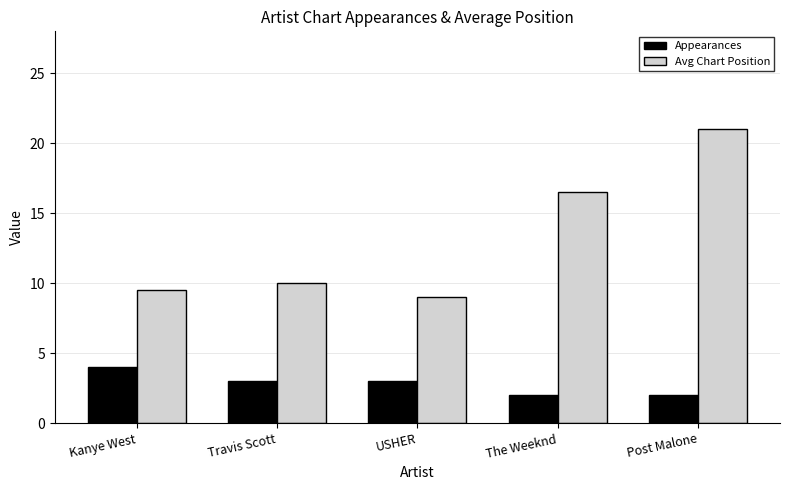

Does the chart contain any negative values?

No